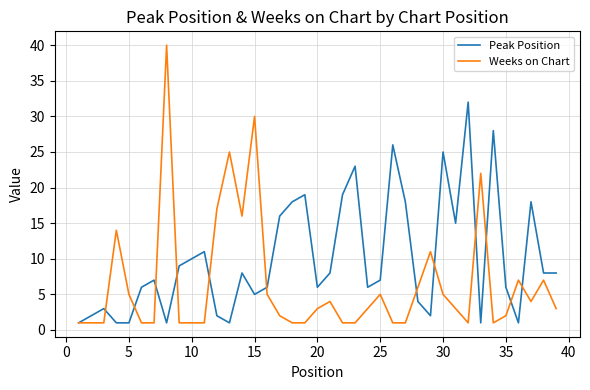

True or false: Peak Position has more than 2 interior local peaks.

True